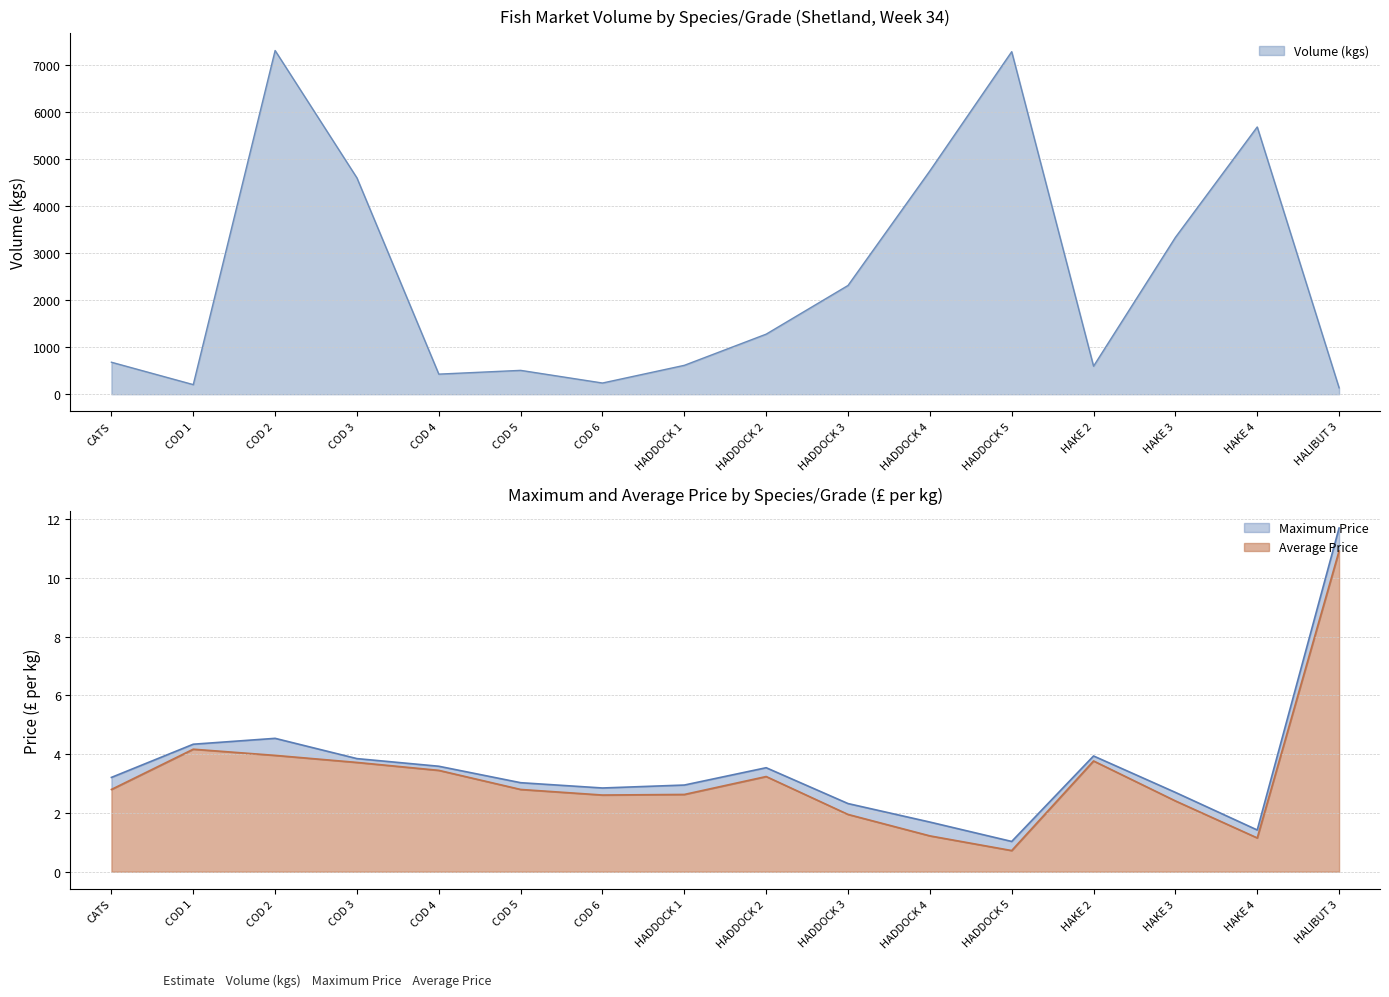

What is the maximum value for VOLUME?

7307.0